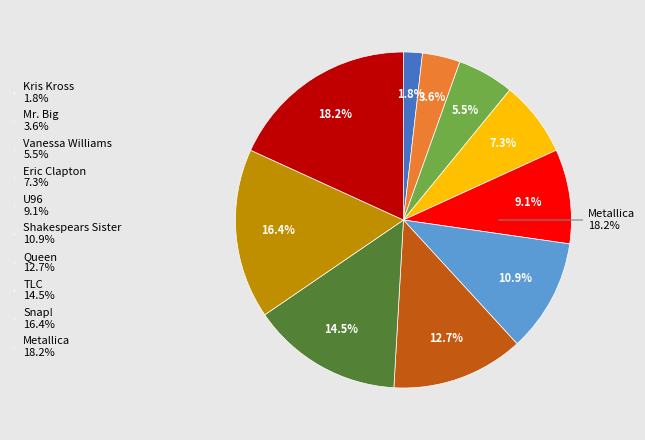

To the nearest percent, what is the combined percentage of Queen and Snap!?

29%